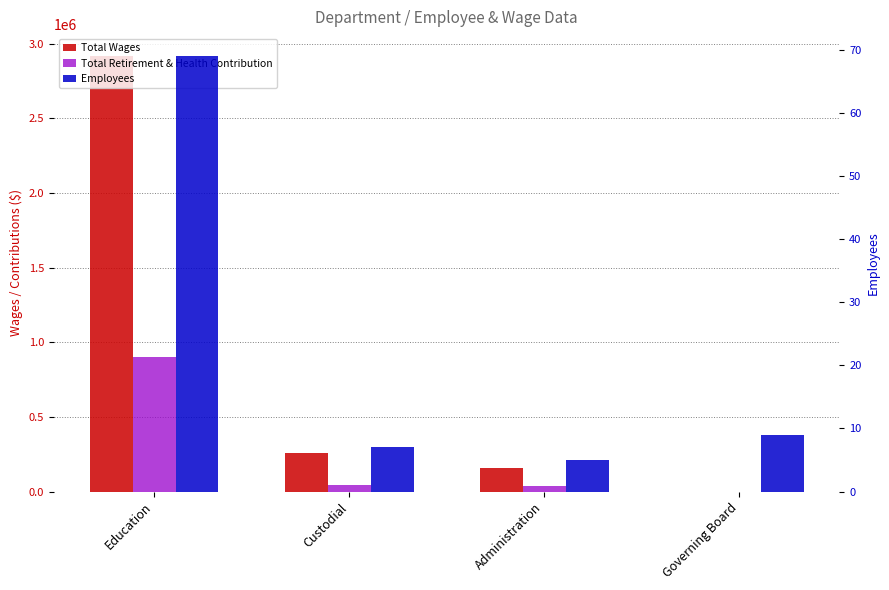

What is the difference between the Employees values at Education and Administration?

64